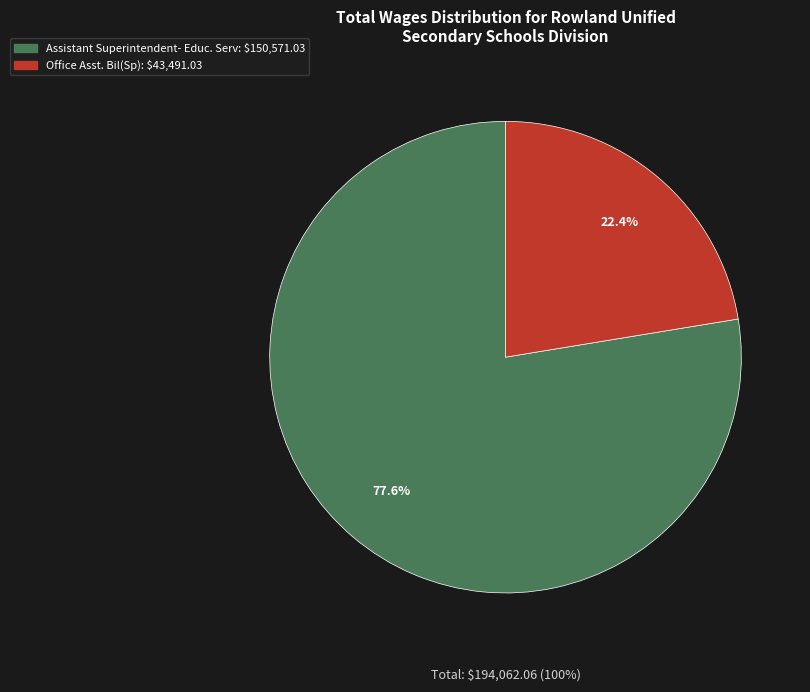

How many segments does this pie chart have?

2